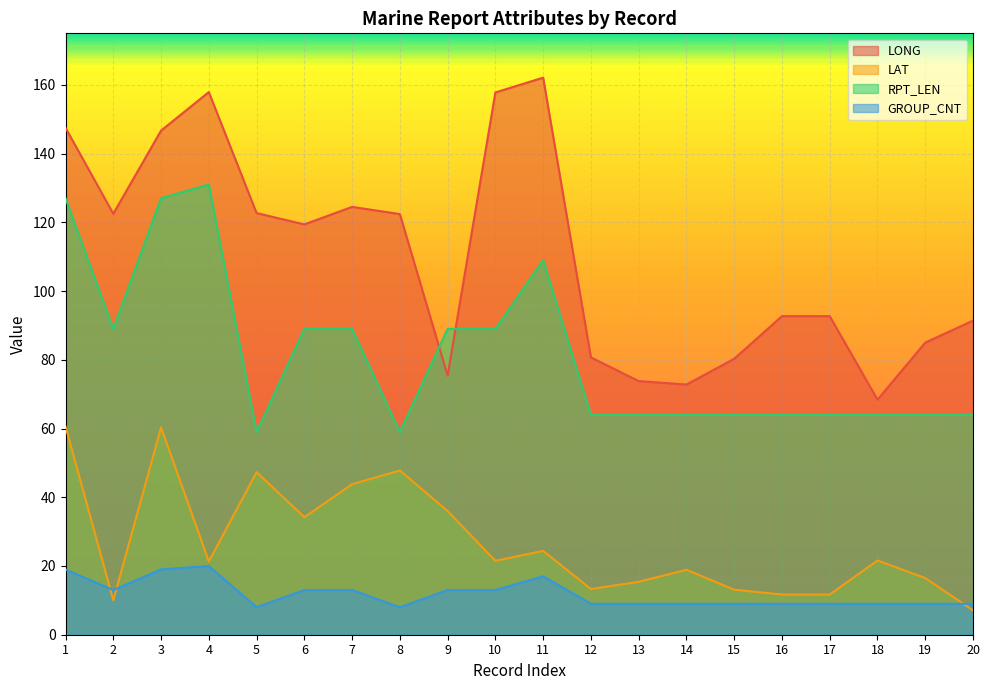

True or false: GROUP_CNT and LONG intersect in this chart.

False